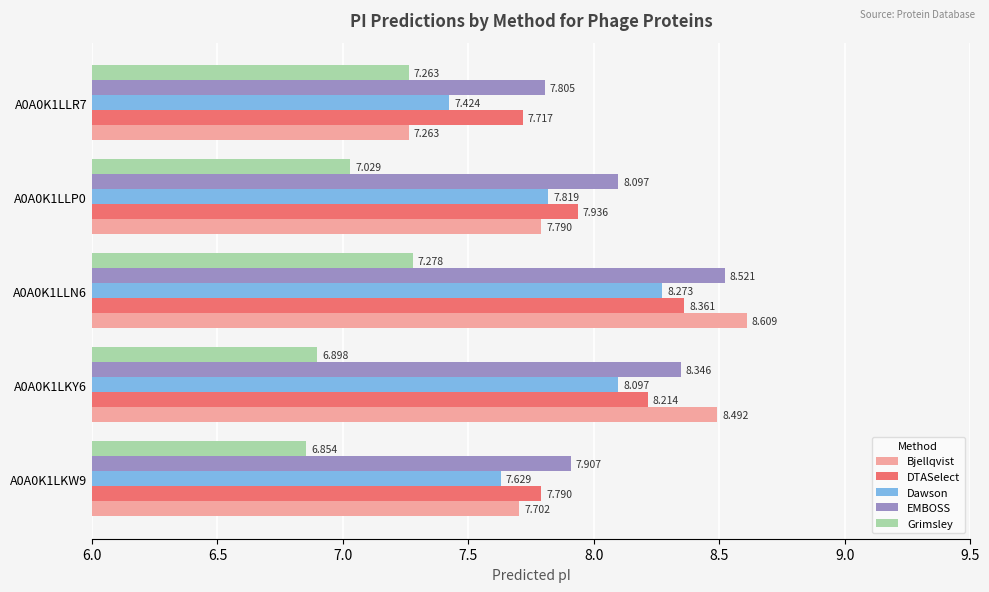

Which series has the largest range (max minus min)?

Bjellqvist